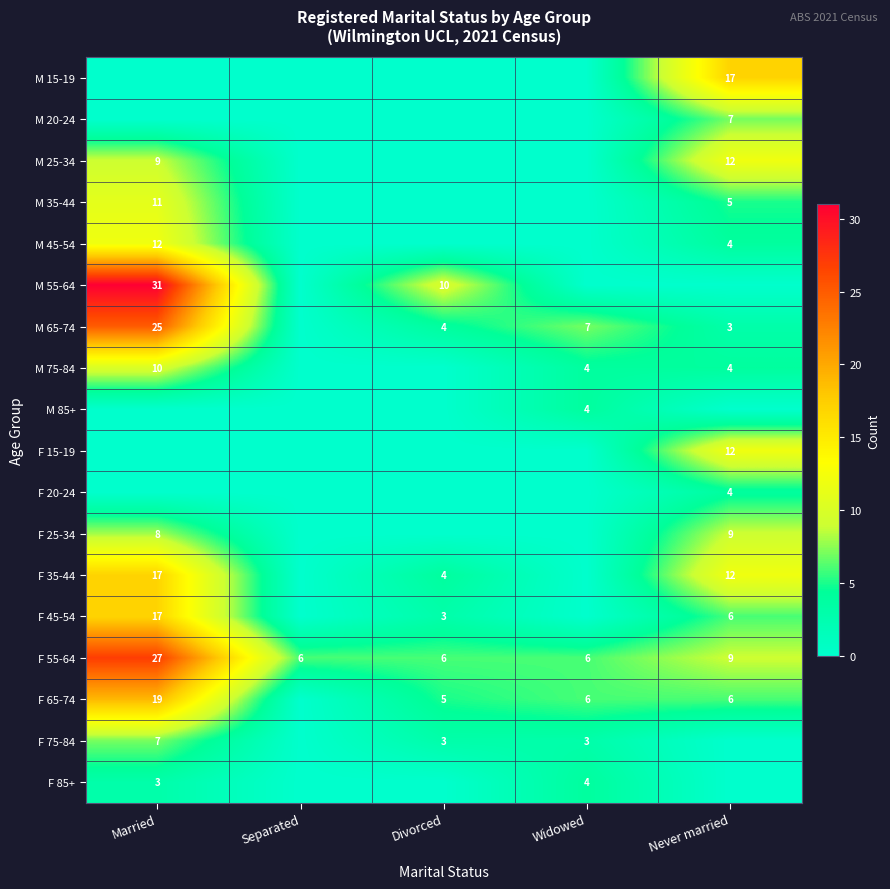

What is the spread (max minus min) of values at Widowed?

7